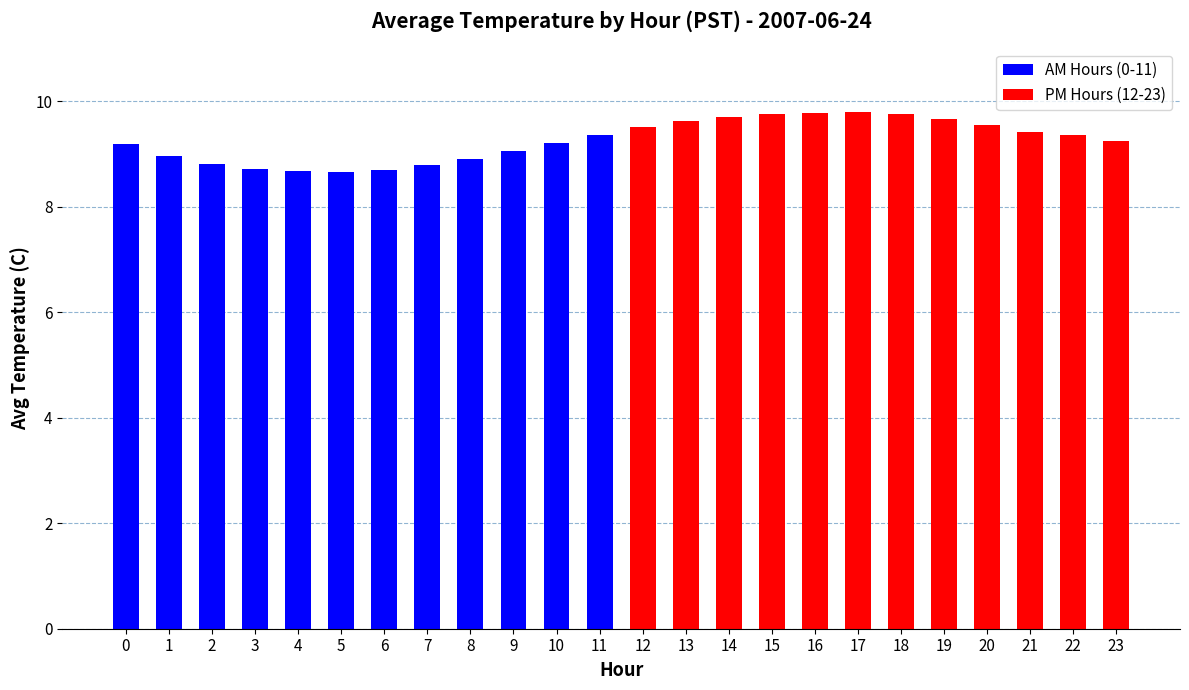

What is the difference between the maximum and minimum values in the AM Hours (0-11) series?

0.7